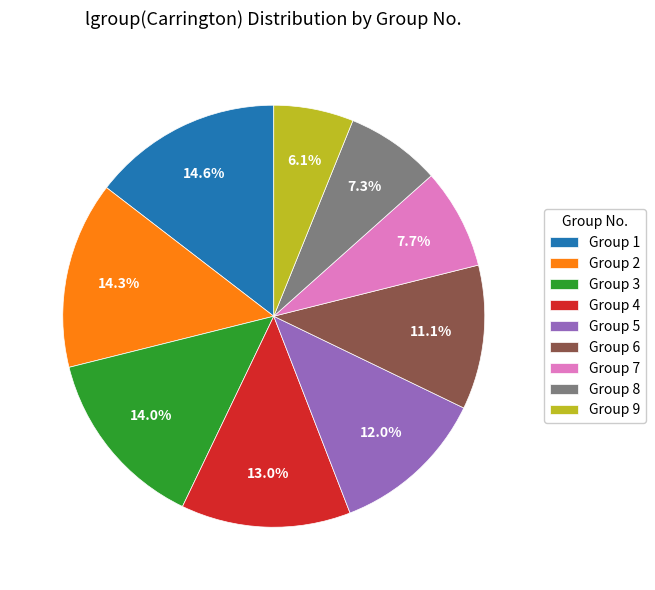

Which slice is the smallest?

Group 9